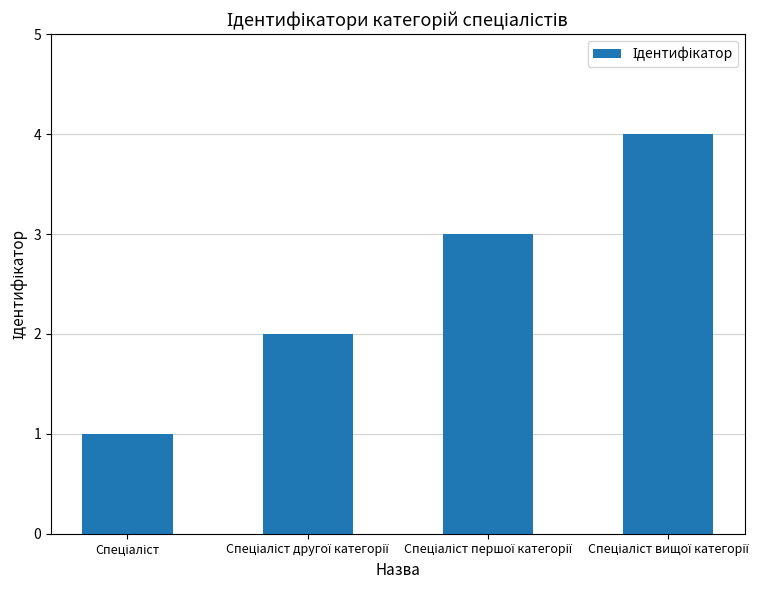

What is the maximum value shown in the chart?

4